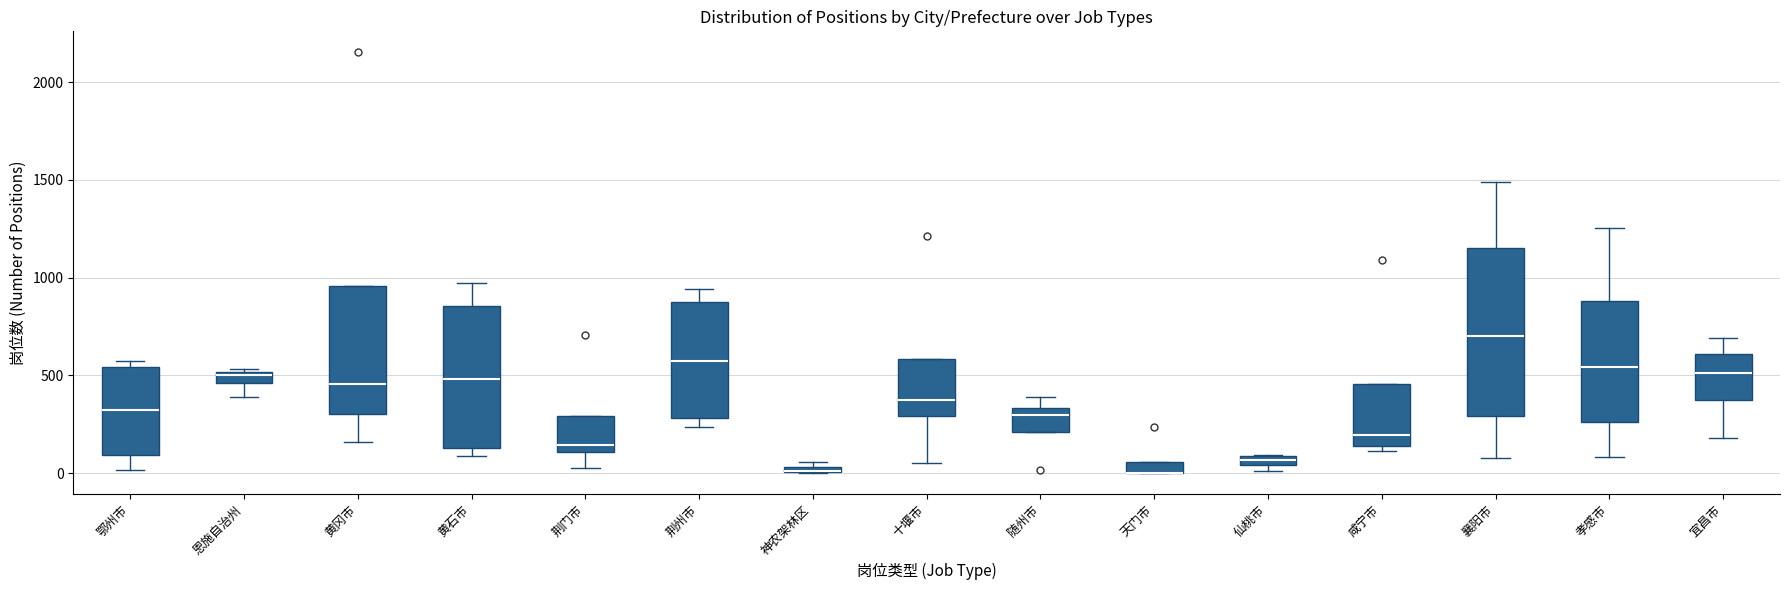

Comparing the boxes themselves (not the whiskers), which one is the tallest?

襄阳市